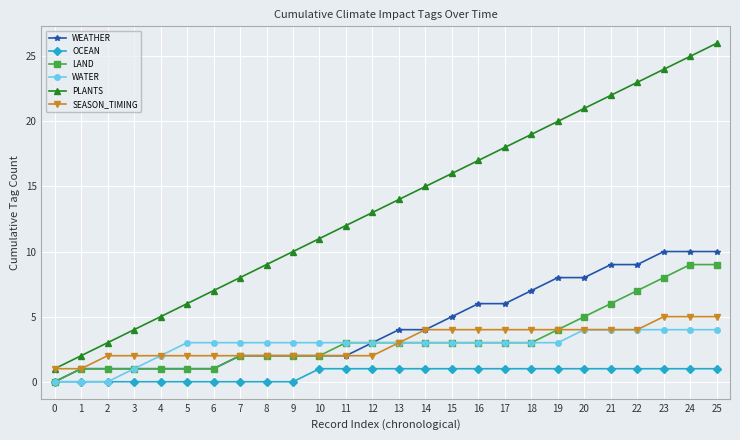

The value of SEASON_TIMING at 12 is 3. True or false?

False